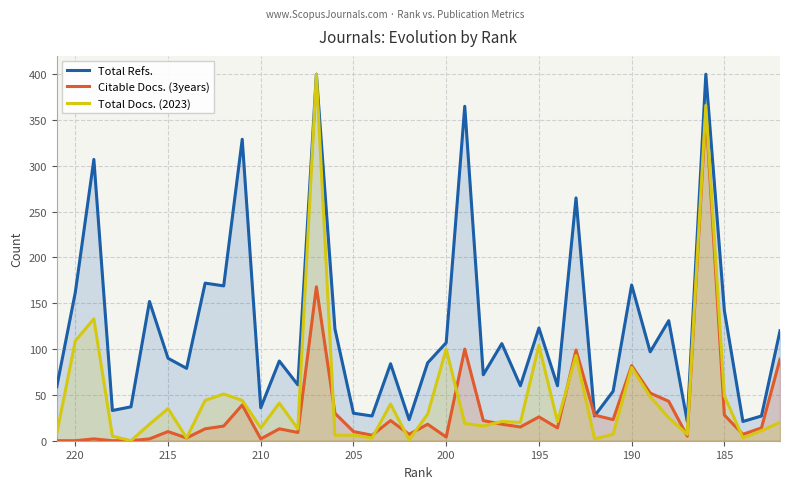

How many distinct data groups are displayed?

3